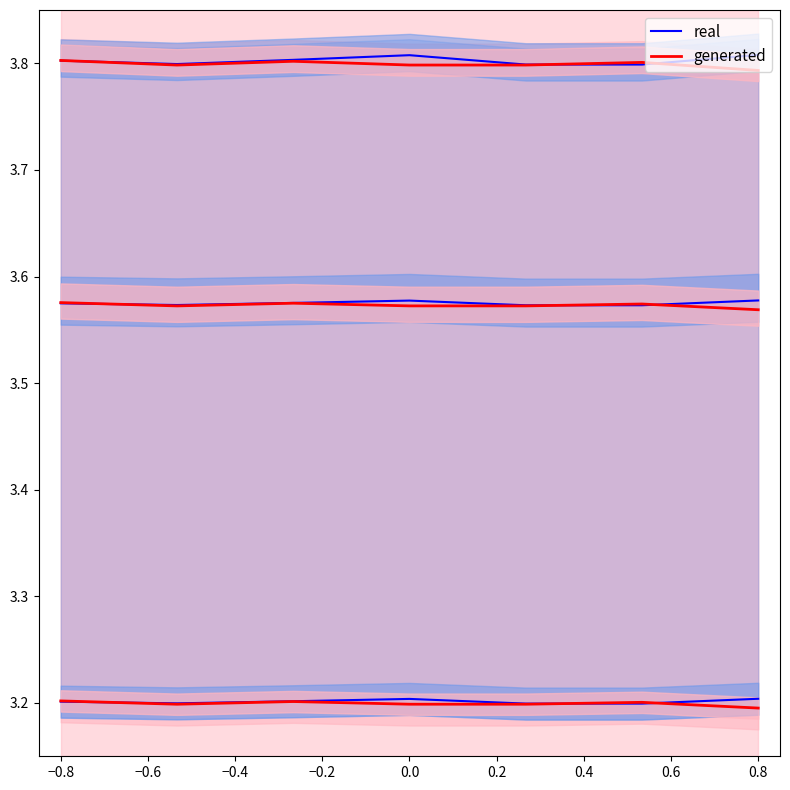

How many times do generated and real cross each other?

3